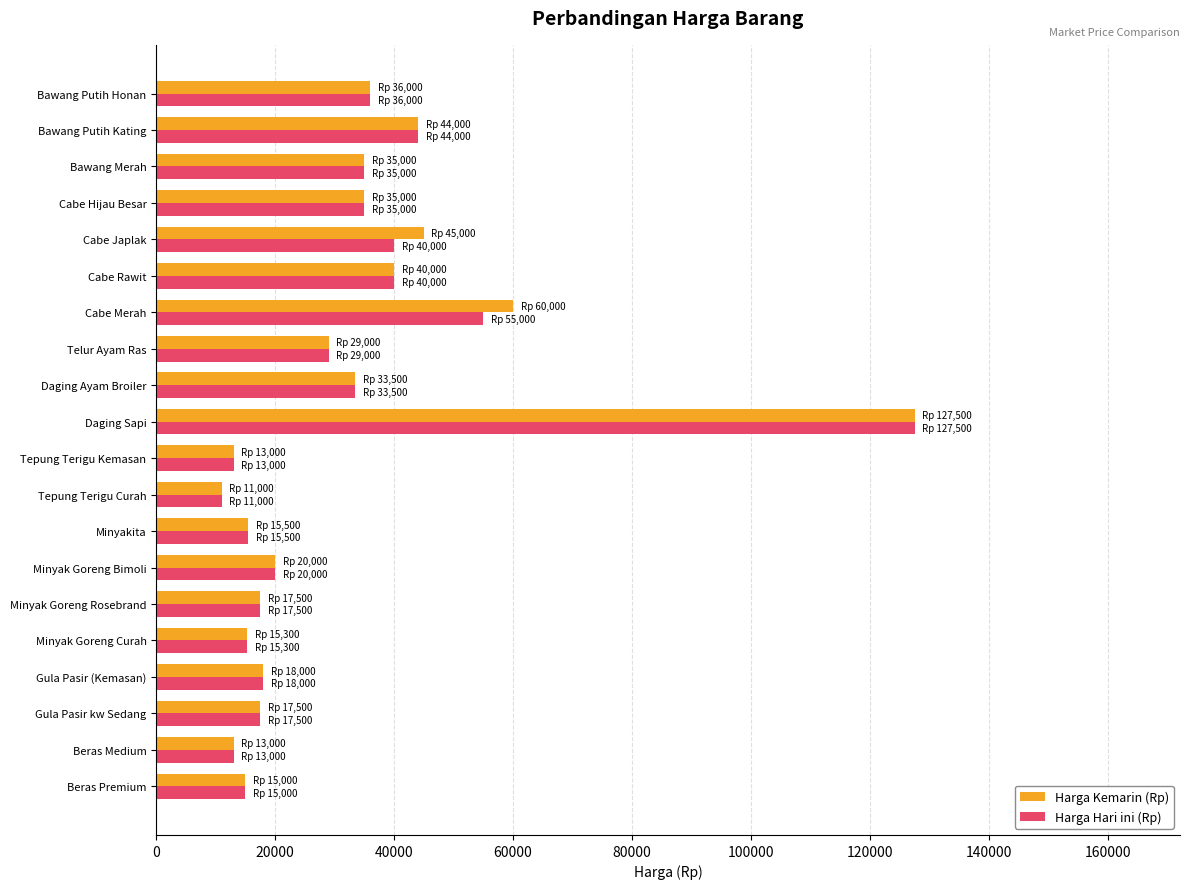

What is the sum of all Harga Hari ini (Rp) values?

630800